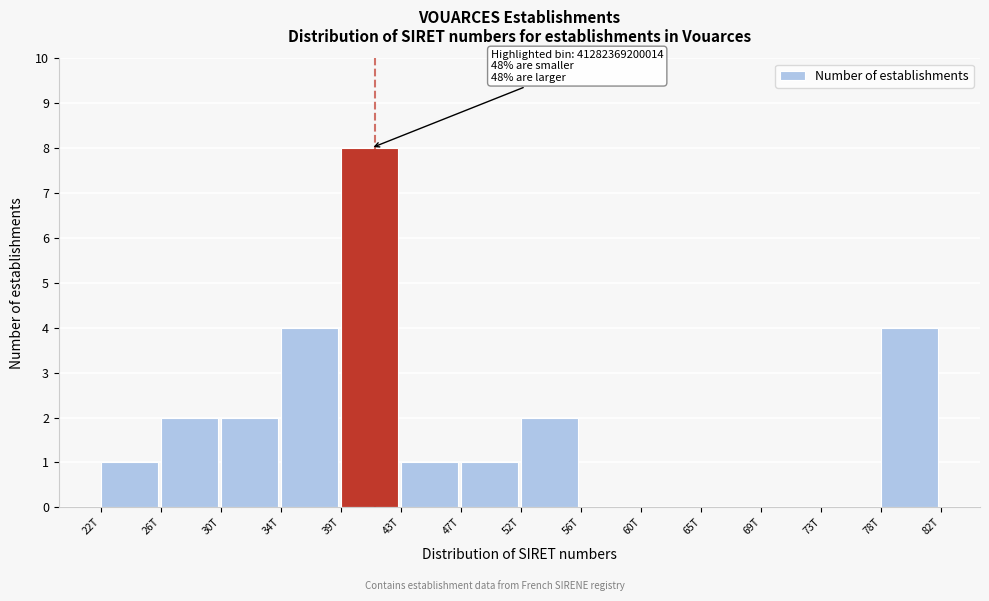

Reading right to left, list all the values displayed in this chart.

78T=4	73T=0	69T=0	65T=0	60T=0	56T=0	52T=2	47T=1	43T=1	39T=8	34T=4	30T=2	26T=2	22T=1